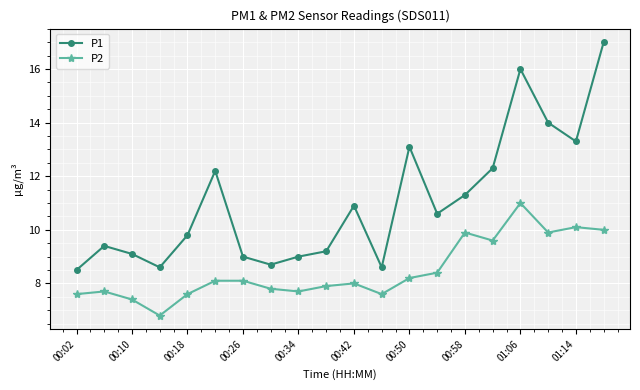

What is the difference between the second highest and minimum values in the P1 series?

7.5